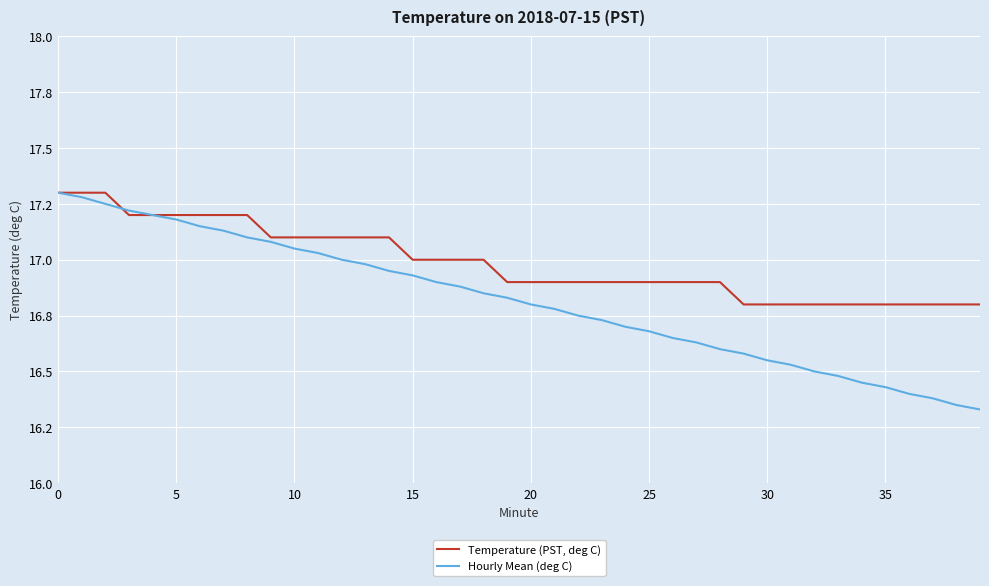

What is the difference between the maximum and minimum values in the Temperature (PST, deg C) series?

0.5